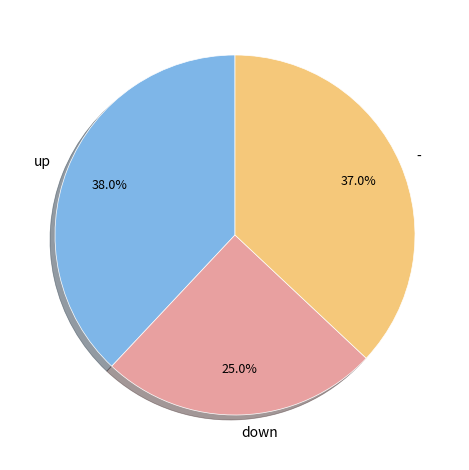

Does - represent more than half of the total?

No